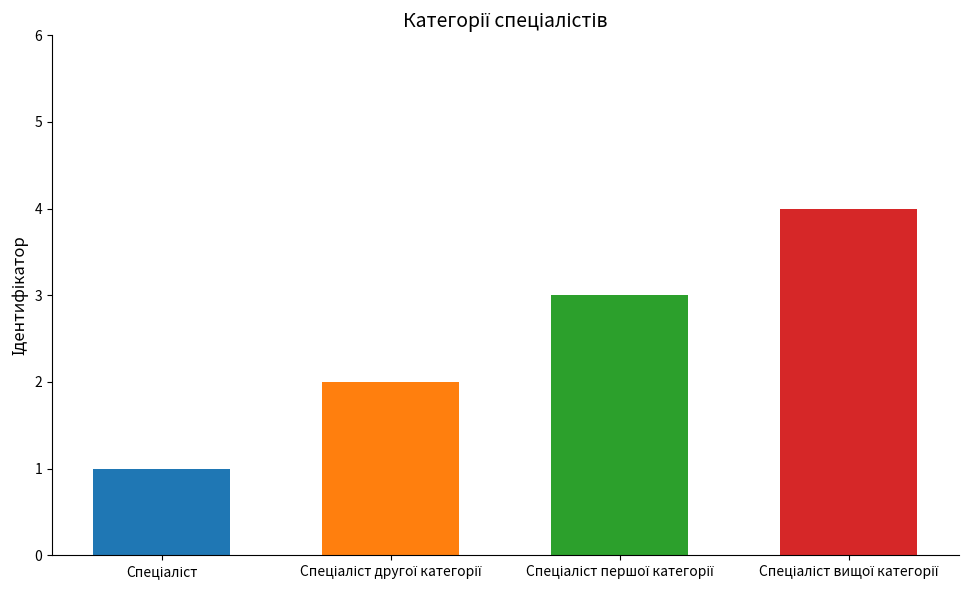

Is it true that the value at Спеціаліст вищої категорії is 4?

True